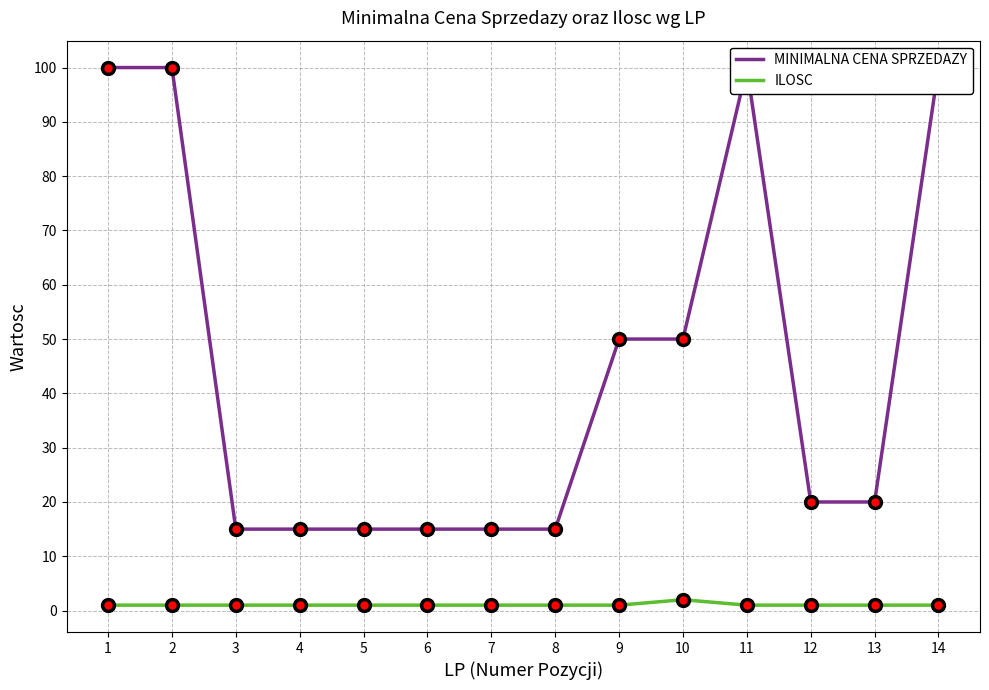

At which label does MINIMALNA CENA SPRZEDAZY reach its minimum?

3